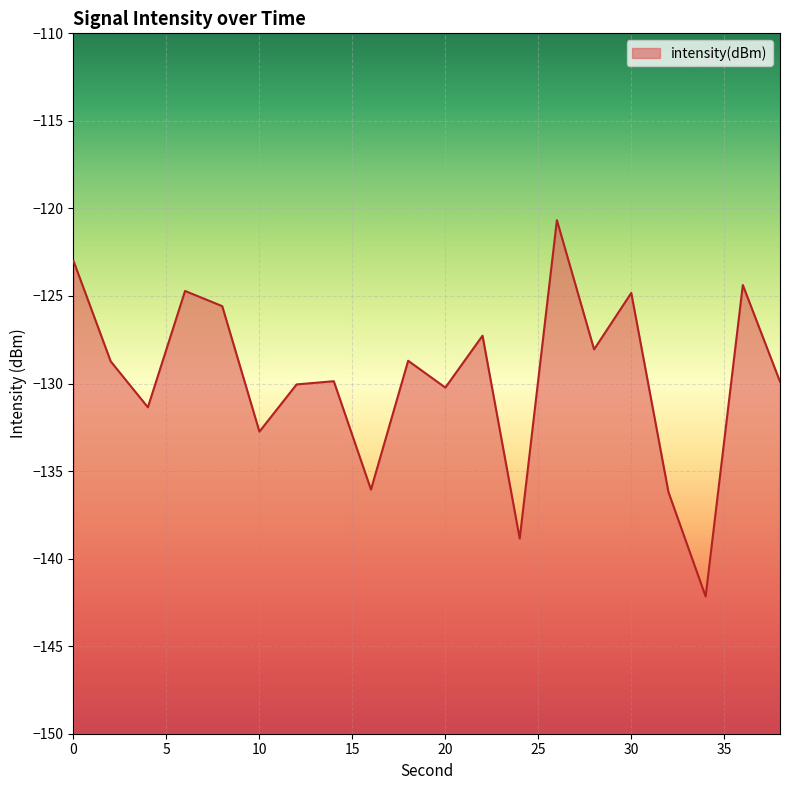

True or false: the data shows -174.9 at 30.

False